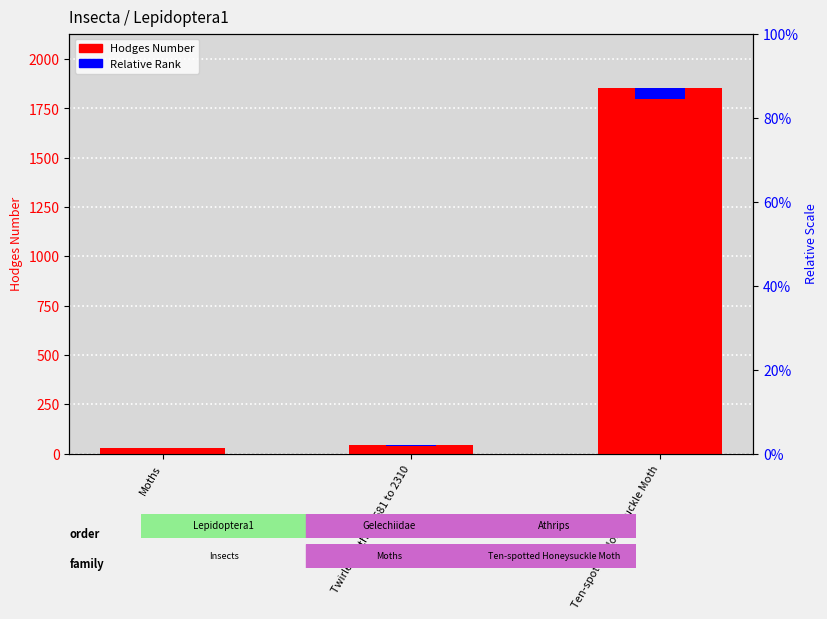

What is the maximum value for Hodges Number?

1852.0